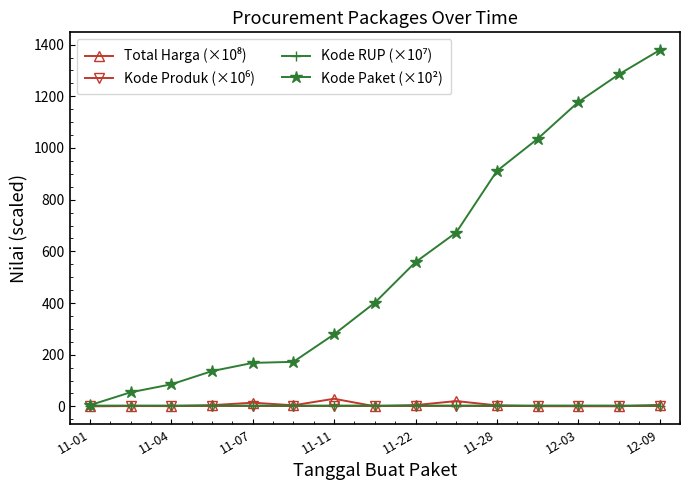

Which series has the largest total across all categories?

Kode Paket (×10²)